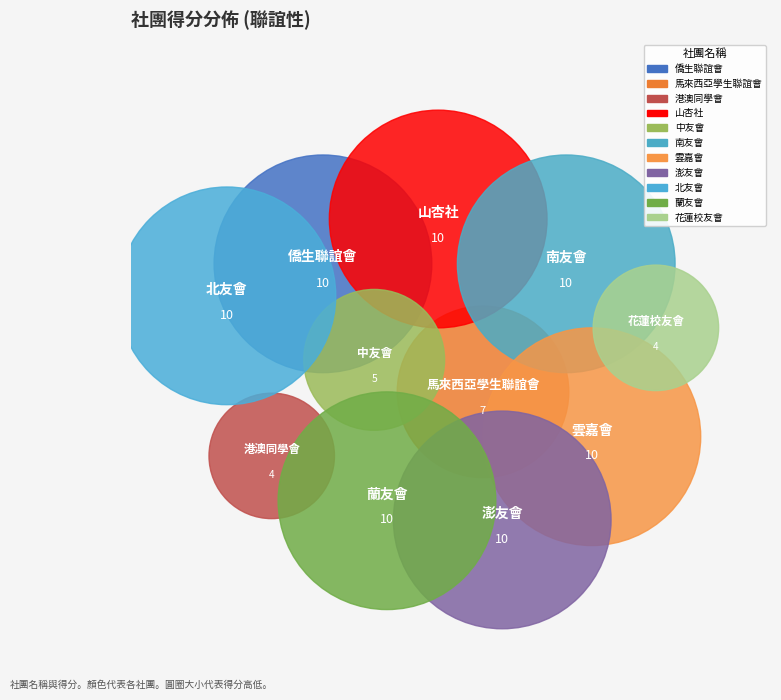

What percentage is the 山杏社 slice, to the nearest percent?

11%